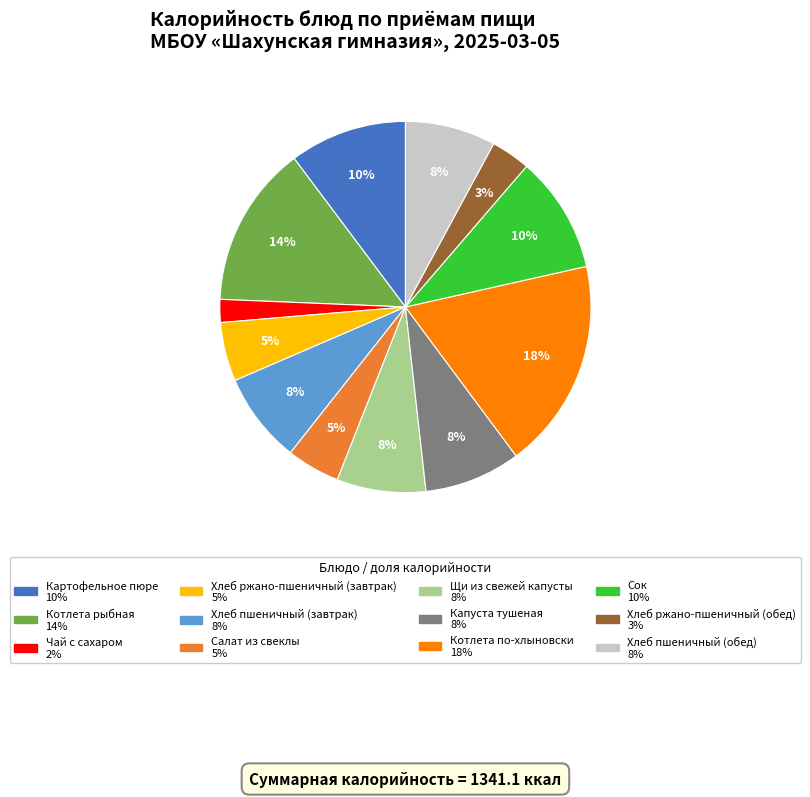

Approximately how many times larger is the value at Хлеб пшеничный (завтрак) compared to Сок?

0.8